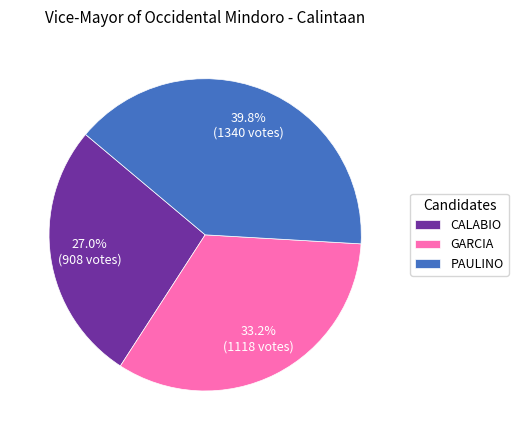

What is the ratio of the value at GARCIA to the value at PAULINO?

0.8